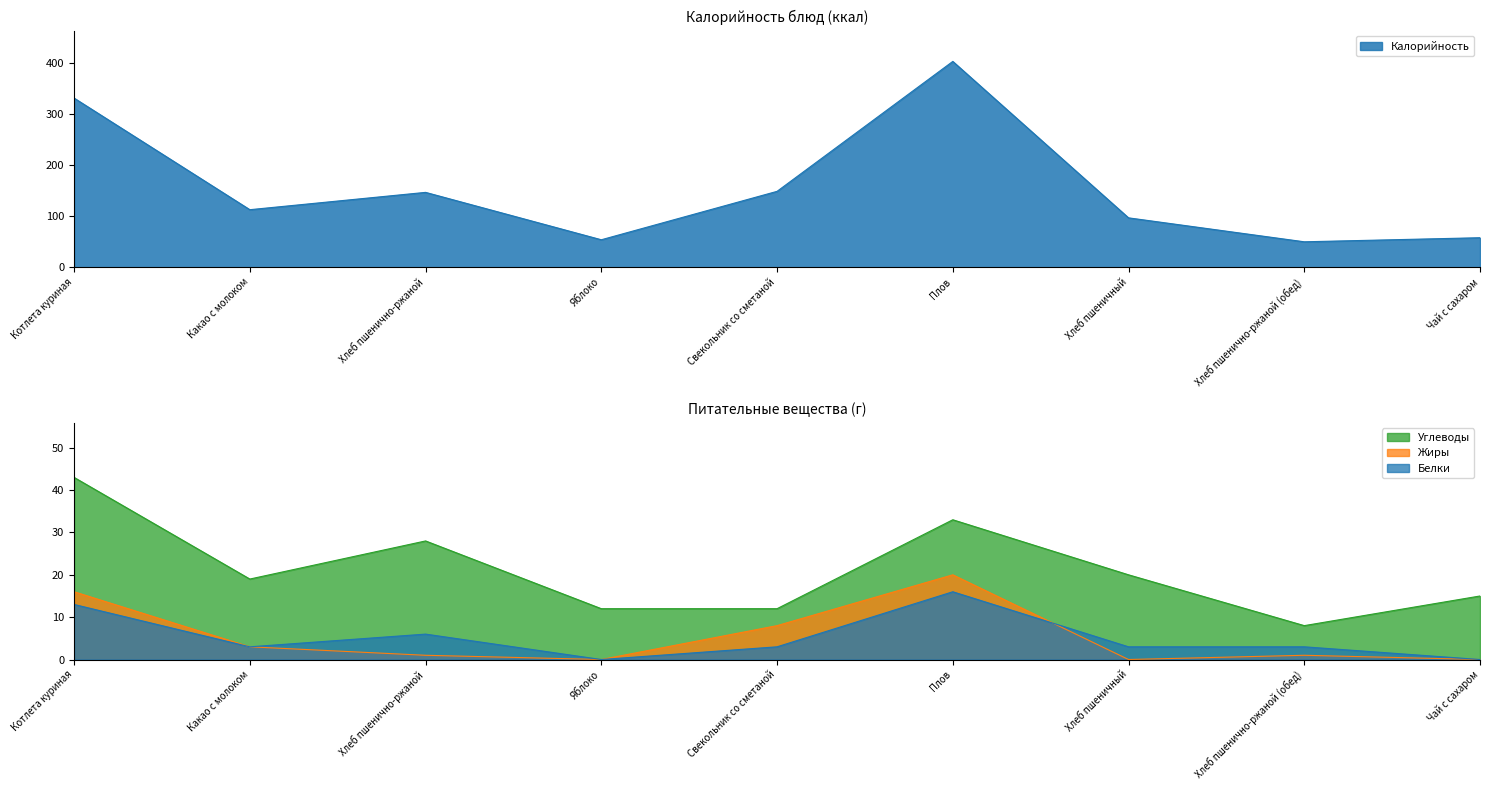

Reading left to right, what are all the values shown in this chart?

Калорийность: Котлета куриная=332	Какао с молоком=113	Хлеб пшенично-ржаной=147	Яблоко=54	Свекольник со сметаной=149	Плов=404	Хлеб пшеничный=97	Хлеб пшенично-ржаной (обед)=50	Чай с сахаром=58
Белки: Котлета куриная=13	Какао с молоком=3	Хлеб пшенично-ржаной=6	Яблоко=0	Свекольник со сметаной=3	Плов=16	Хлеб пшеничный=3	Хлеб пшенично-ржаной (обед)=3	Чай с сахаром=0
Жиры: Котлета куриная=16	Какао с молоком=3	Хлеб пшенично-ржаной=1	Яблоко=0	Свекольник со сметаной=8	Плов=20	Хлеб пшеничный=0	Хлеб пшенично-ржаной (обед)=1	Чай с сахаром=0
Углеводы: Котлета куриная=43	Какао с молоком=19	Хлеб пшенично-ржаной=28	Яблоко=12	Свекольник со сметаной=12	Плов=33	Хлеб пшеничный=20	Хлеб пшенично-ржаной (обед)=8	Чай с сахаром=15